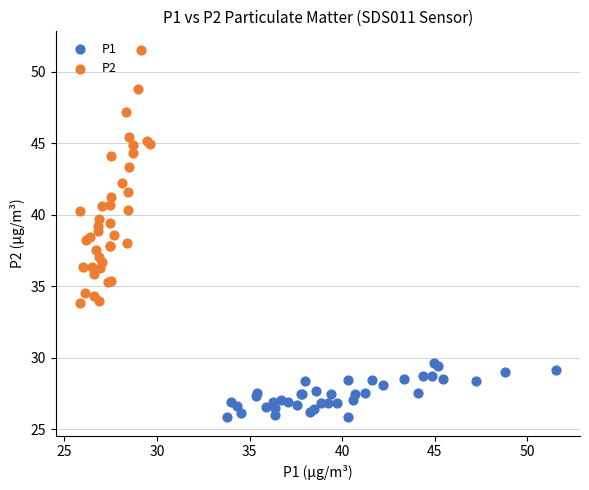

Which series contains the highest Y value?

P2